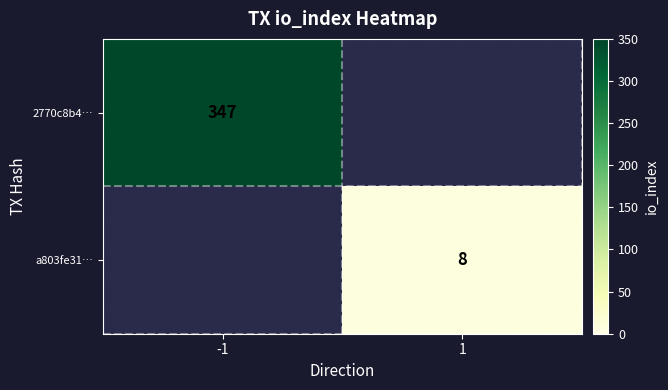

The value of 2770c8b4… at -1 is 347. True or false?

True